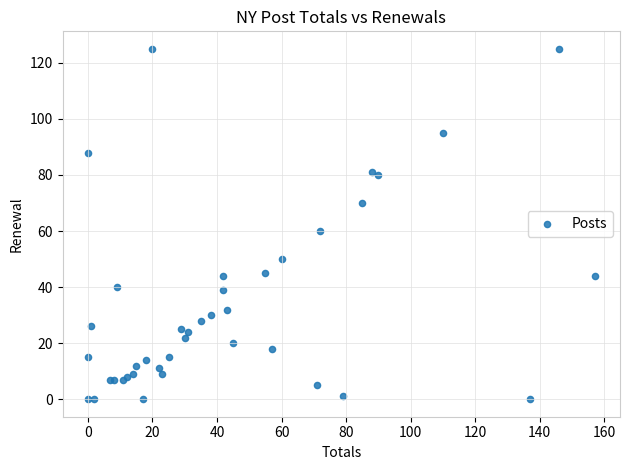

What Y value in the scatter plot is closest to 62?

60